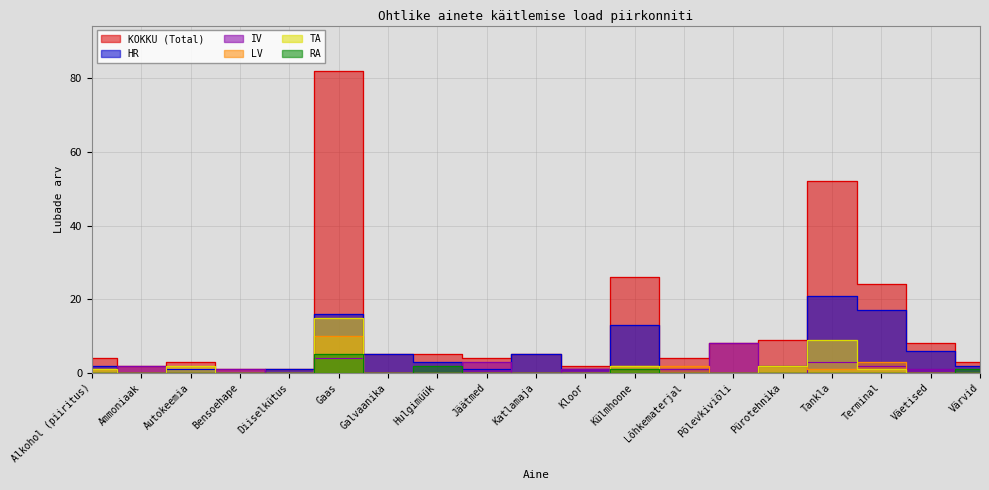

How many interior local peaks does the IV series have?

6